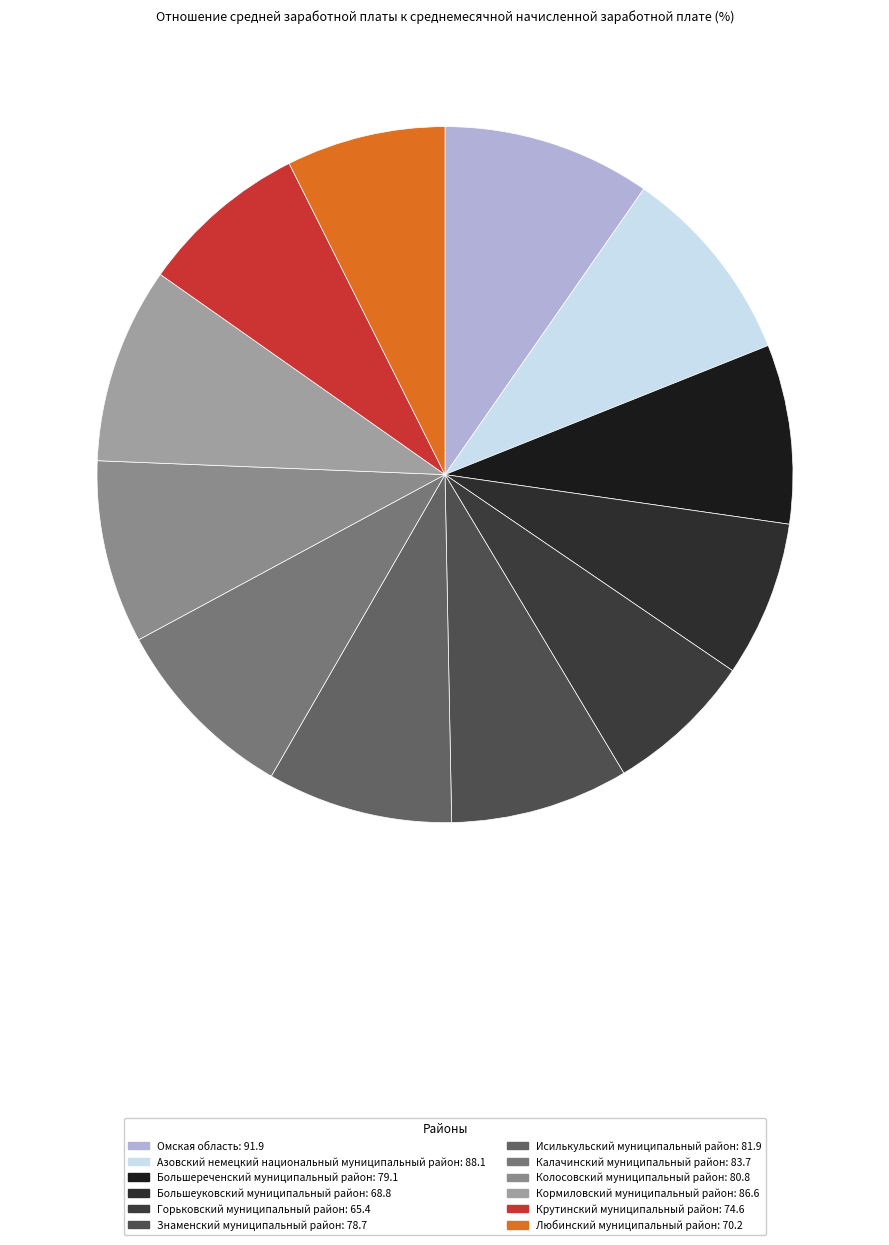

To the nearest percent, what percentage of the pie is Колосовский муниципальный район?

9%